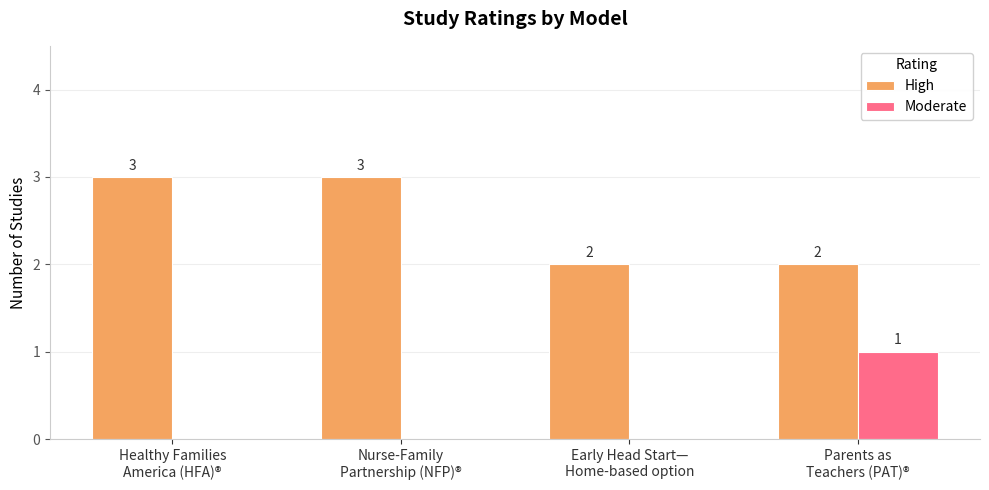

Is the value of High at Early Head Start—
Home-based option greater than the value of Moderate at Parents as
Teachers (PAT)®?

Yes